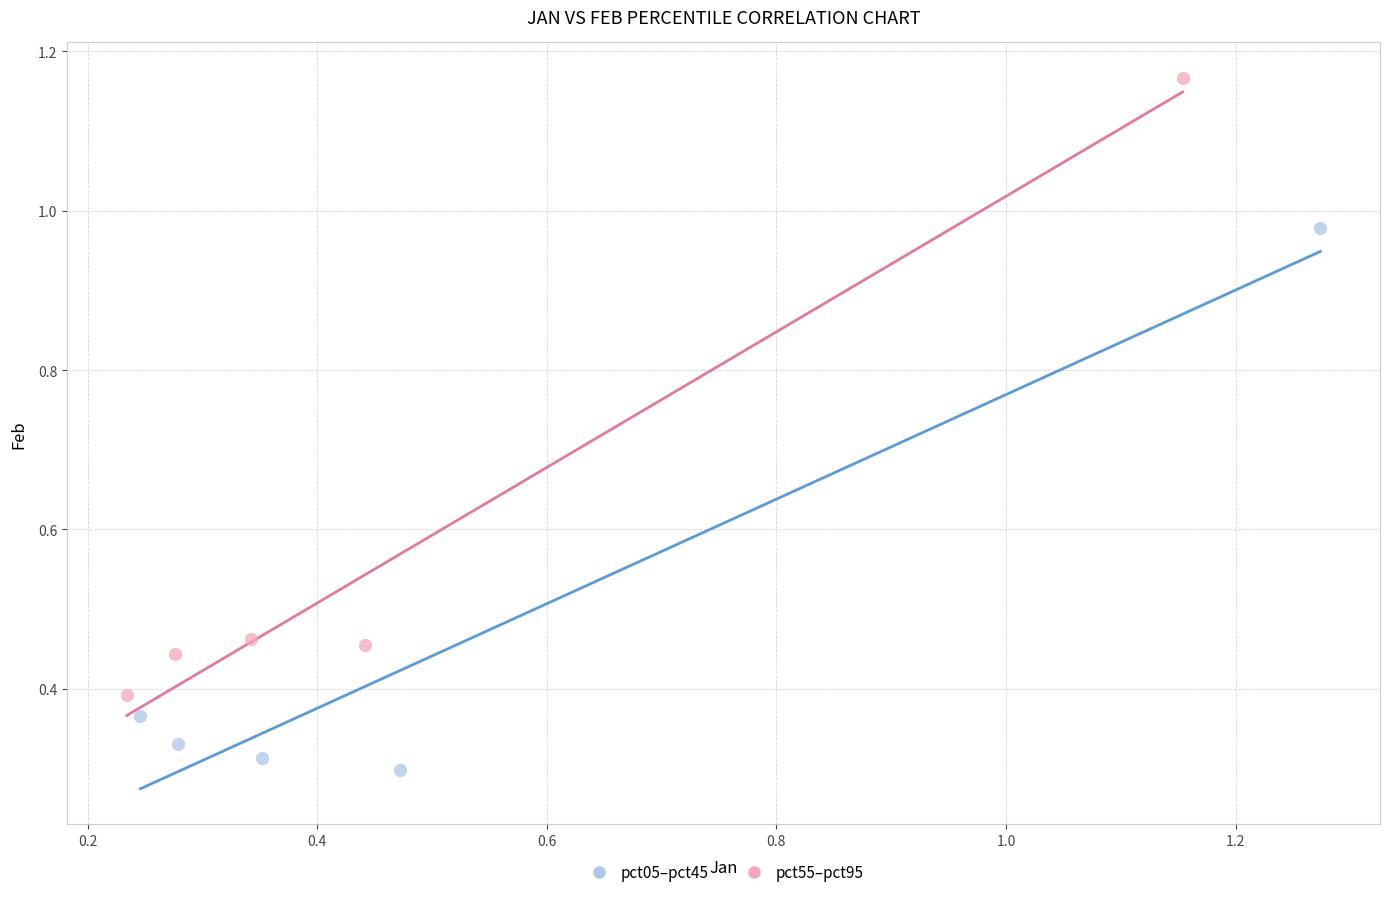

Which series reaches the minimum Y coordinate?

pct05–pct45